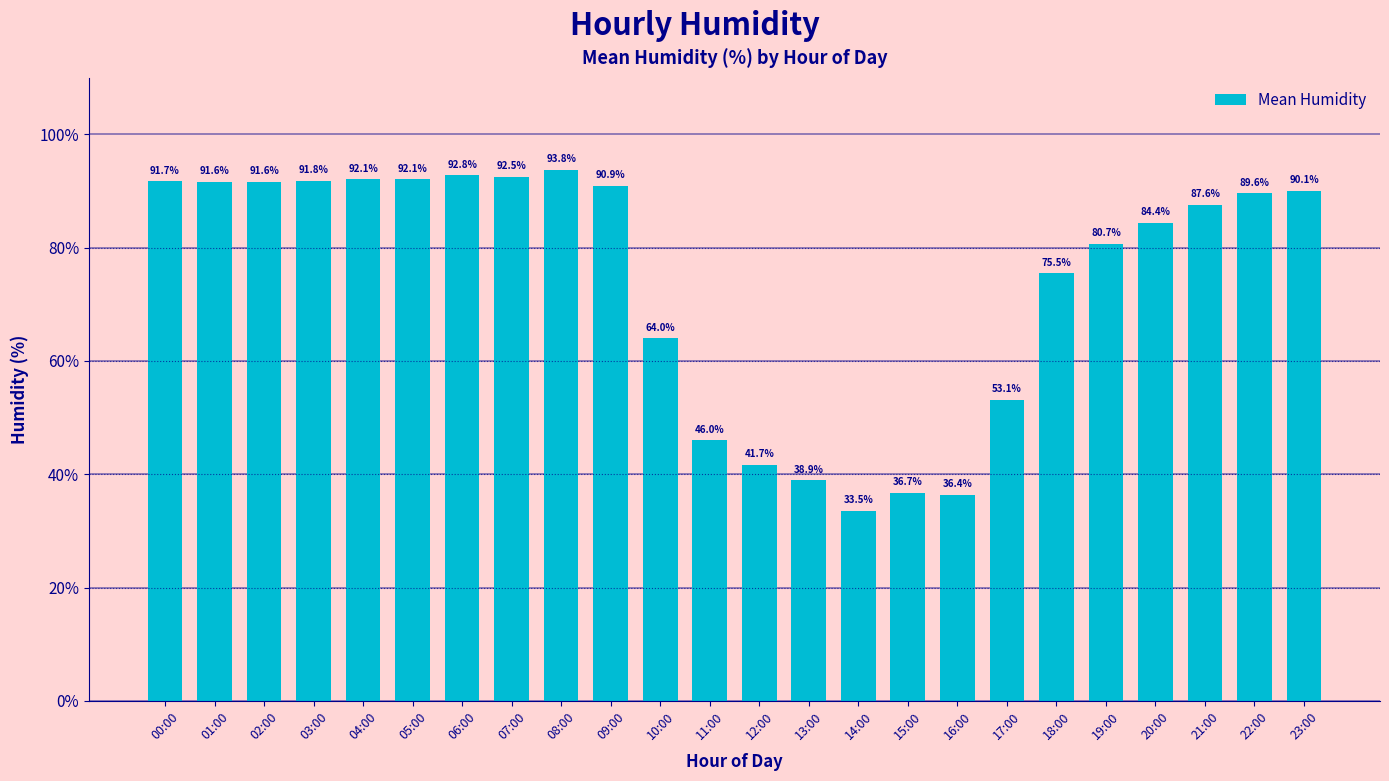

Reading right to left, transcribe all the data shown in this chart.

23:00=90.1	22:00=89.6	21:00=87.6	20:00=84.4	19:00=80.7	18:00=75.5	17:00=53.1	16:00=36.4	15:00=36.7	14:00=33.5	13:00=38.9	12:00=41.7	11:00=46.0	10:00=64.0	09:00=90.9	08:00=93.8	07:00=92.5	06:00=92.8	05:00=92.1	04:00=92.1	03:00=91.8	02:00=91.6	01:00=91.6	00:00=91.7